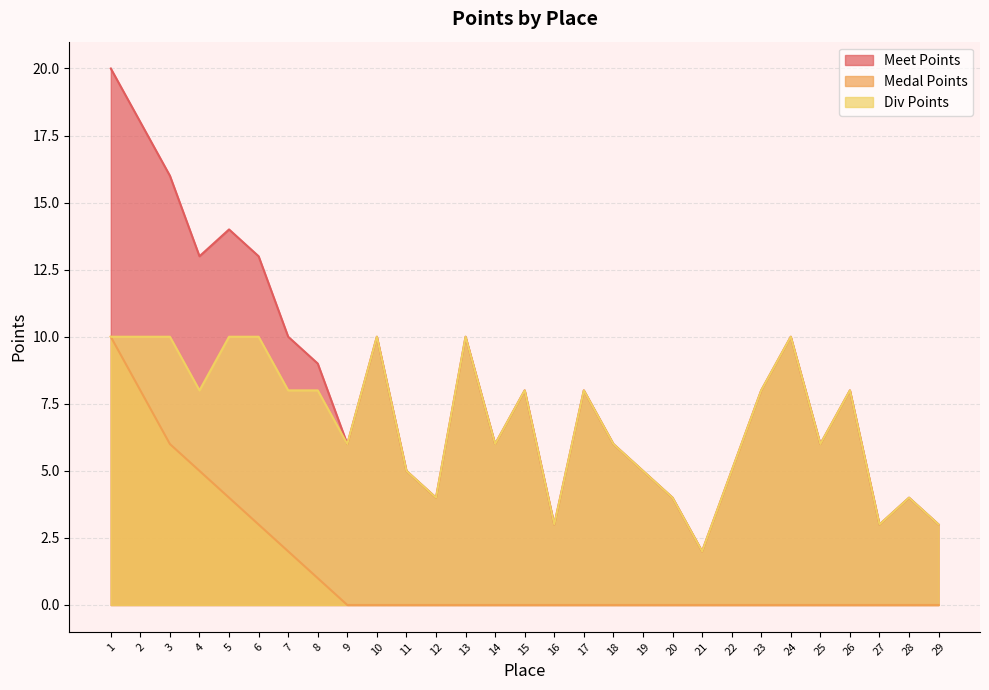

What are all the series names shown in the legend?

Meet Points, Medal Points, Div Points